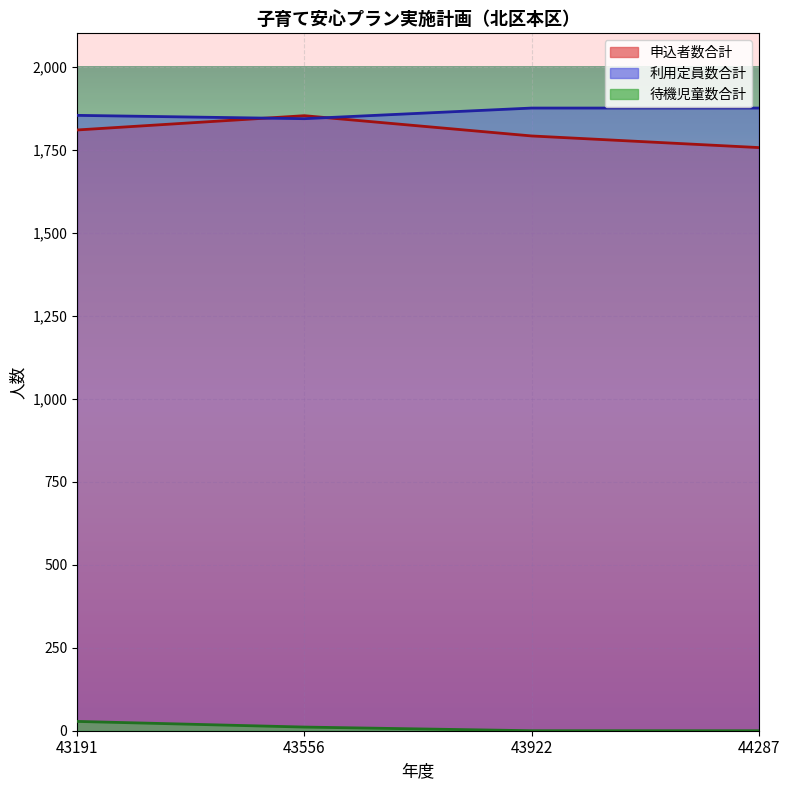

Which series ends up on top after the final intersection of 利用定員数合計 and 申込者数合計?

利用定員数合計